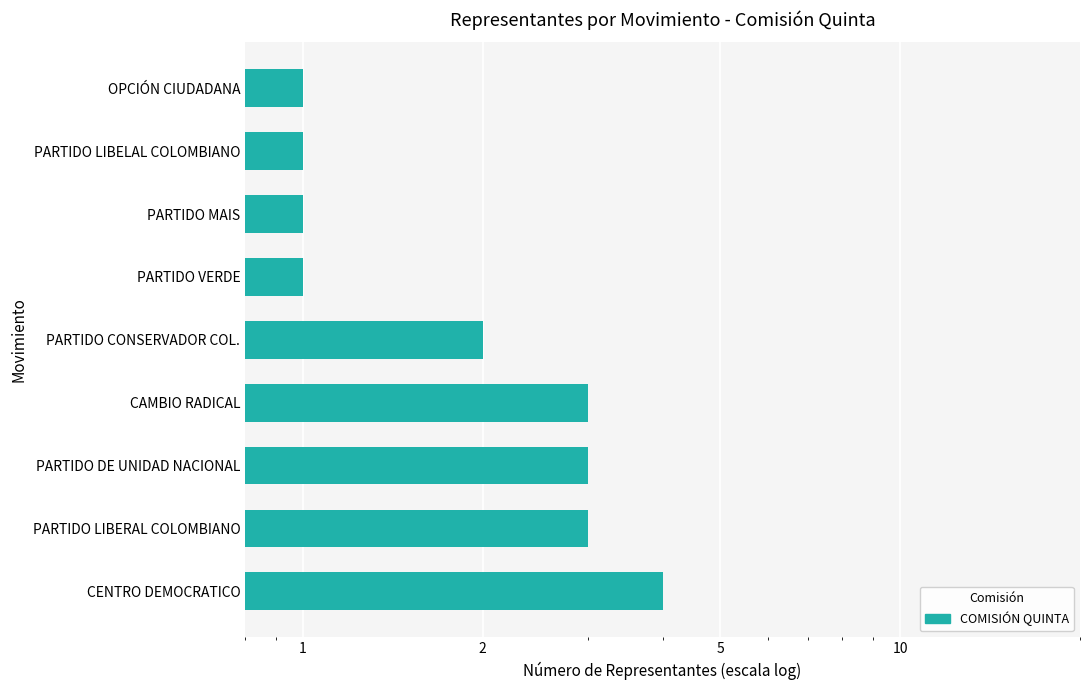

Is it true that the value at PARTIDO LIBERAL COLOMBIANO is 3?

True